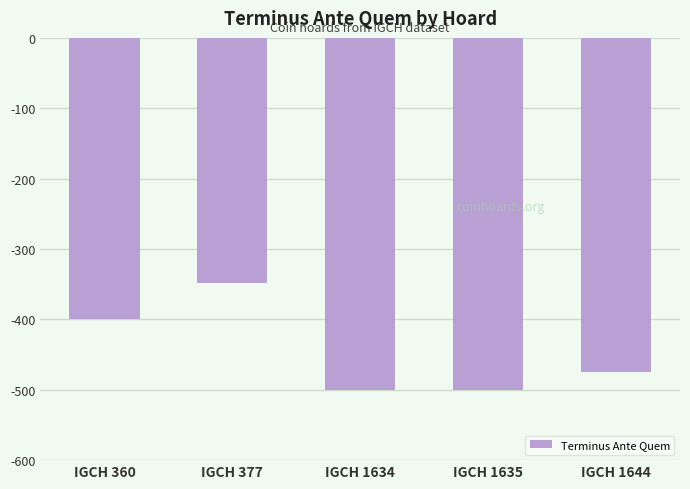

Does the chart contain any negative values?

Yes